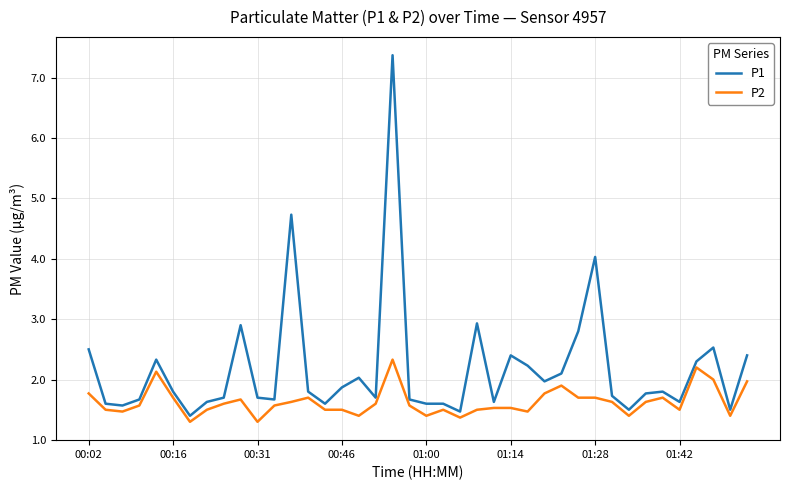

Which series has the largest range (max minus min)?

P1